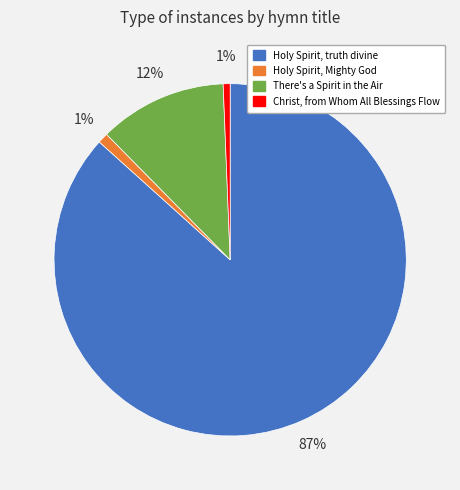

Which category has the biggest portion of the pie?

Holy Spirit, truth divine